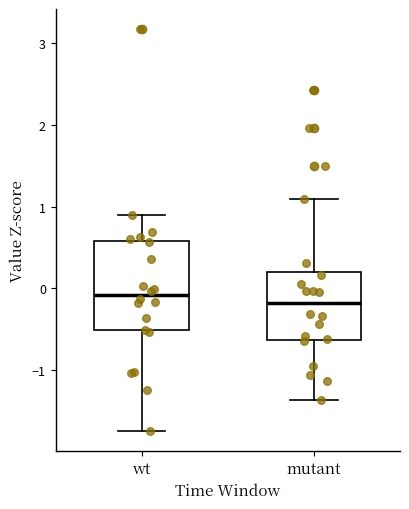

Reading left to right, read every box against the y-axis: the position of its median line, the range the box covers, and the ends of its whiskers. The values are not printed on the chart, so give them approximately, as read against the axis.

wt: median -0.1, box -0.5 to 0.6, whiskers -1.7 to 0.9
mutant: median -0.2, box -0.6 to 0.2, whiskers -1.4 to 1.1